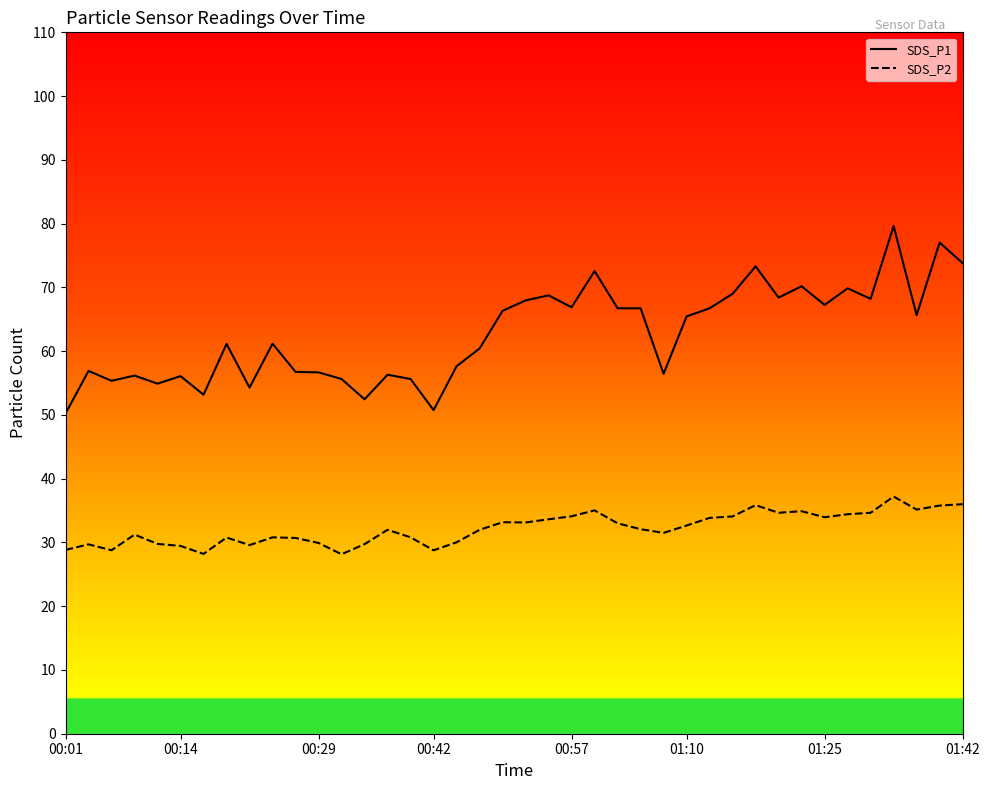

What is the sum of all SDS_P1 values?

2508.4